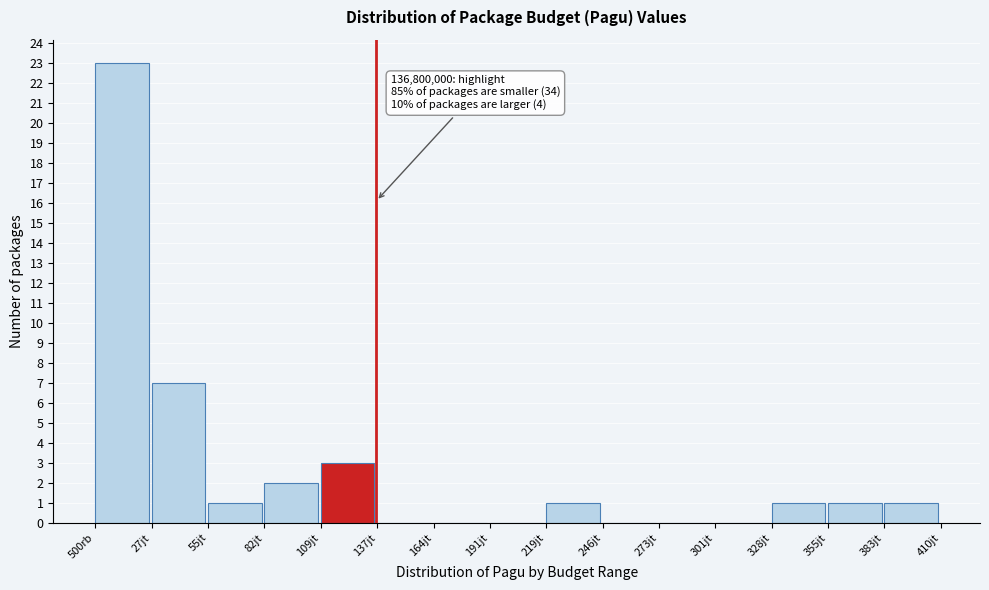

Reading left to right, transcribe all the data shown in this chart.

500rb=23	27jt=7	55jt=1	82jt=2	109jt=3	137jt=0	164jt=0	191jt=0	219jt=1	246jt=0	273jt=0	301jt=0	328jt=1	355jt=1	383jt=1